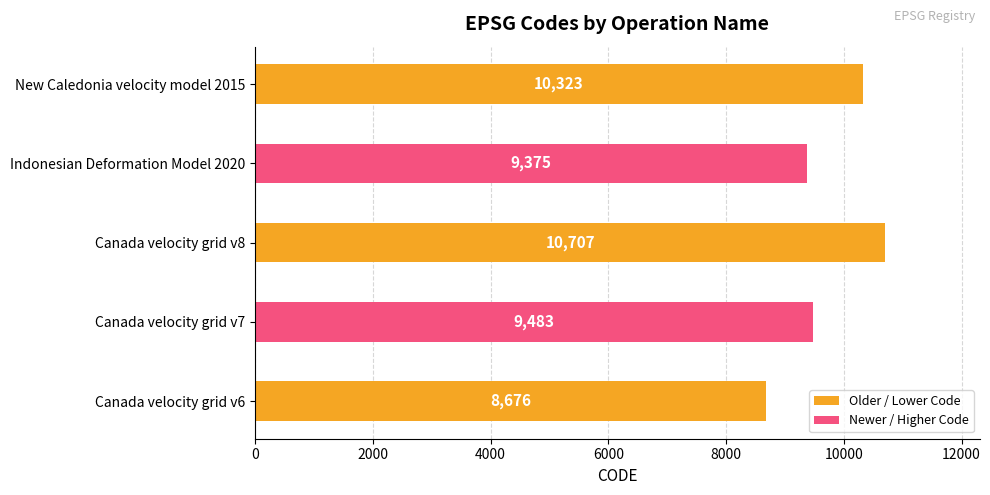

What is the greatest value displayed?

10707